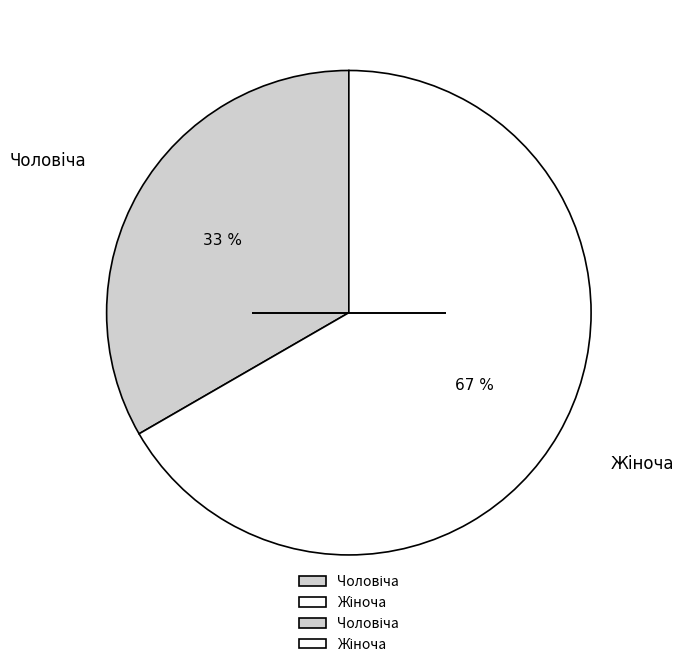

To the nearest percent, what is the average slice percentage?

50%